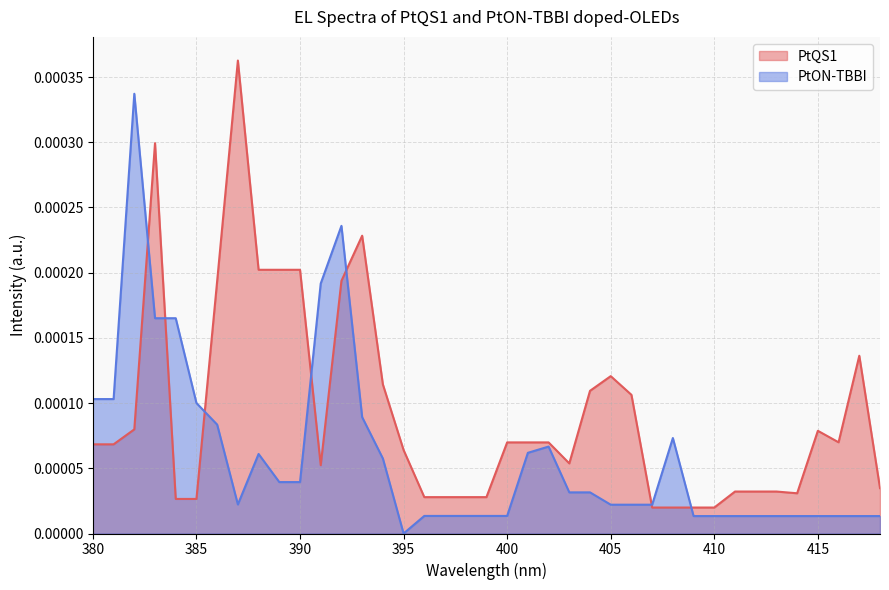

At which category does PtON-TBBI reach its first local peak?

382